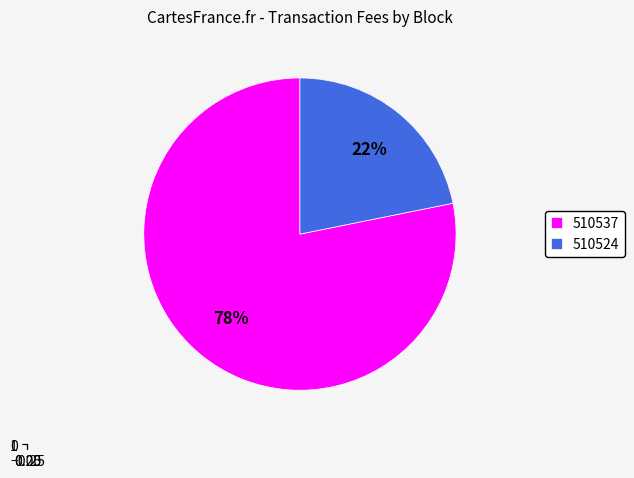

Do 510524 and 510537 together represent more than half of the pie?

Yes